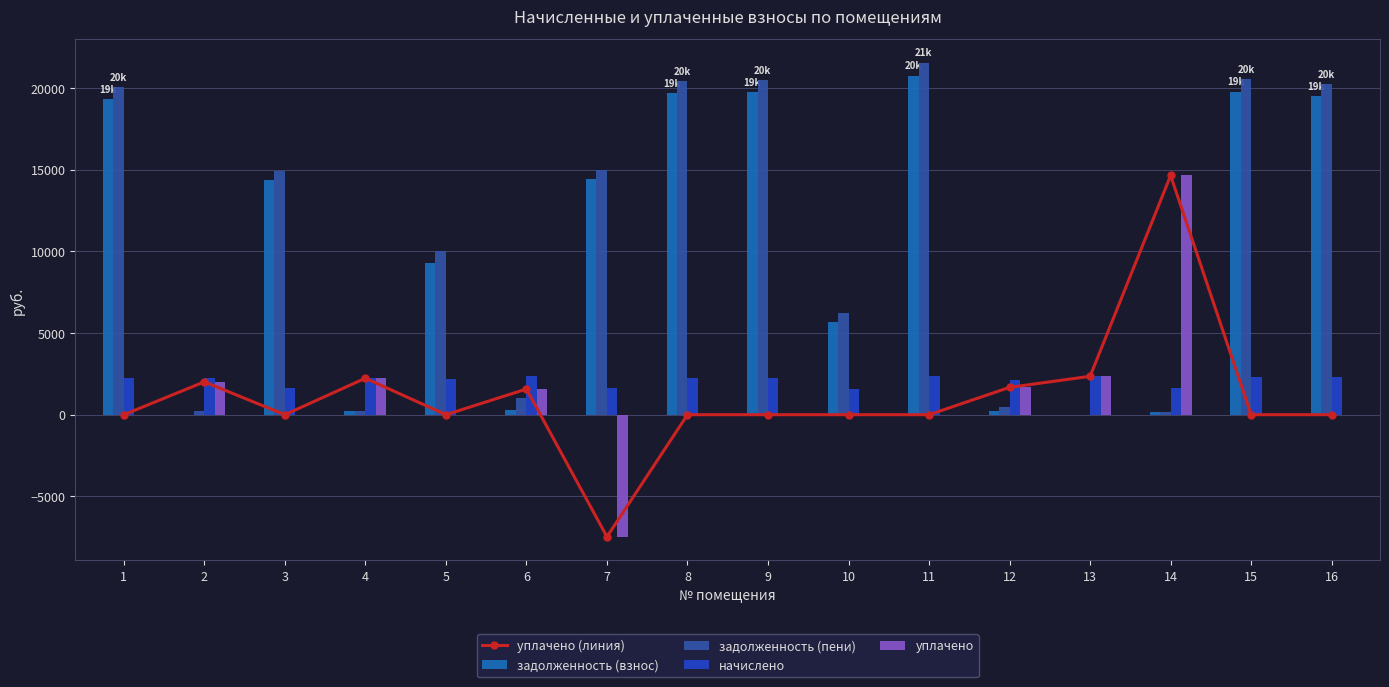

At 1, list the series in order from largest to smallest.

задолженность (пени), задолженность (взнос), начислено, уплачено (линия), уплачено